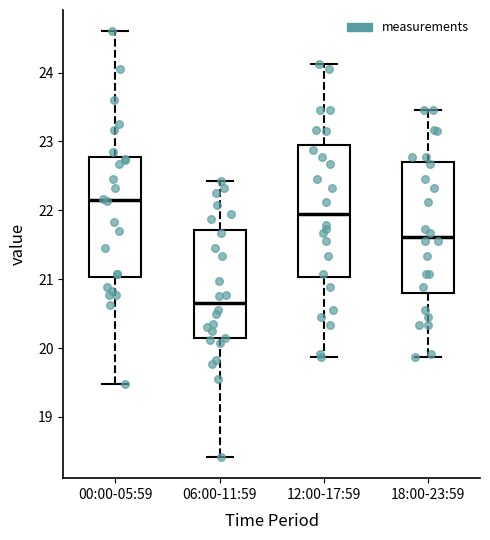

Where does the lower whisker of the box for 12:00-17:59 end on the y-axis? The values are not printed on the chart, so give them approximately, as read against the axis.

19.9